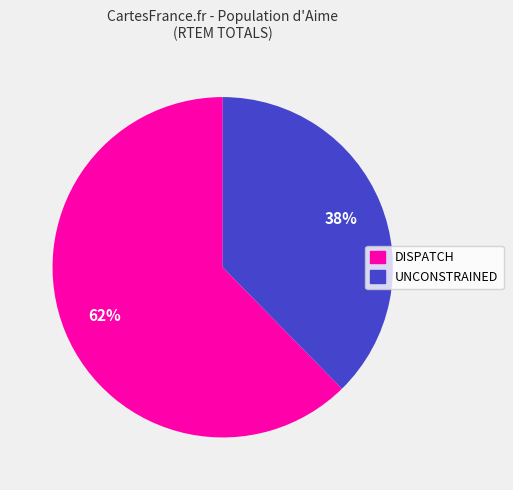

To the nearest percent, what is the combined percentage of UNCONSTRAINED and DISPATCH?

100%